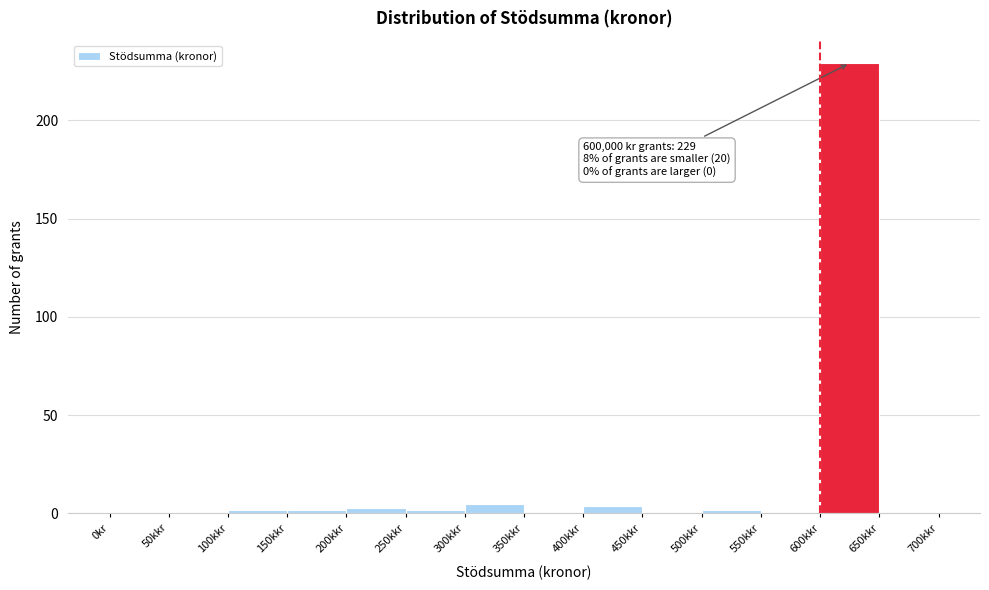

Reading left to right, transcribe all the data shown in this chart.

0kr=0	50kkr=0	100kkr=2	150kkr=2	200kkr=3	250kkr=2	300kkr=5	350kkr=0	400kkr=4	450kkr=0	500kkr=2	550kkr=0	600kkr=229	650kkr=0